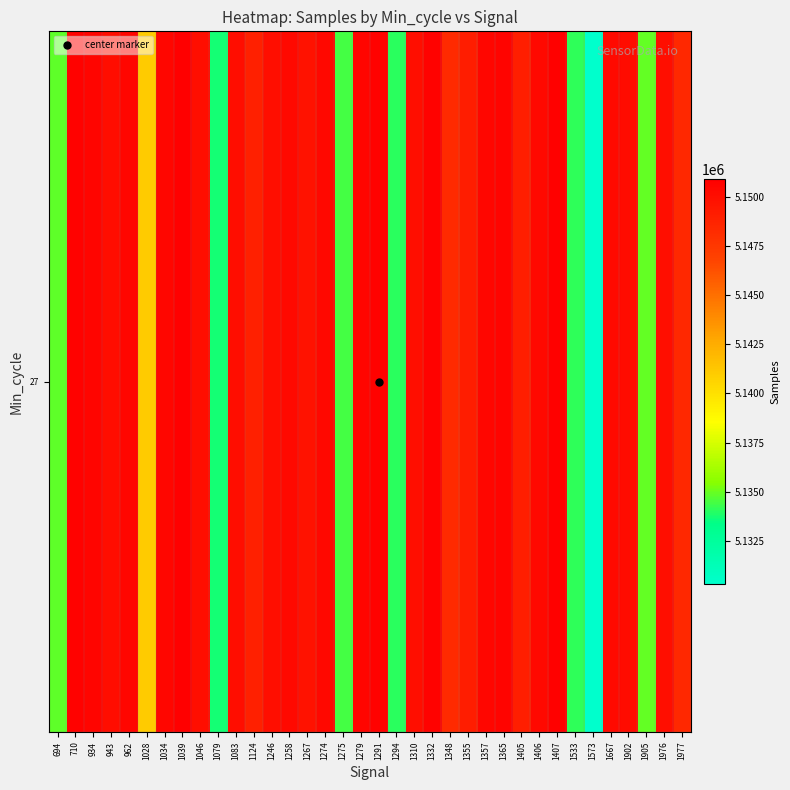

What is the sum of the values at 1667 and 1124?

10299215